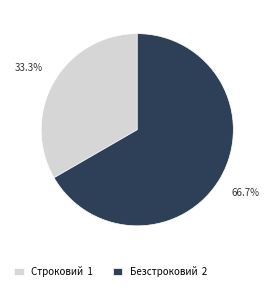

To the nearest percent, what is the average slice percentage?

50%